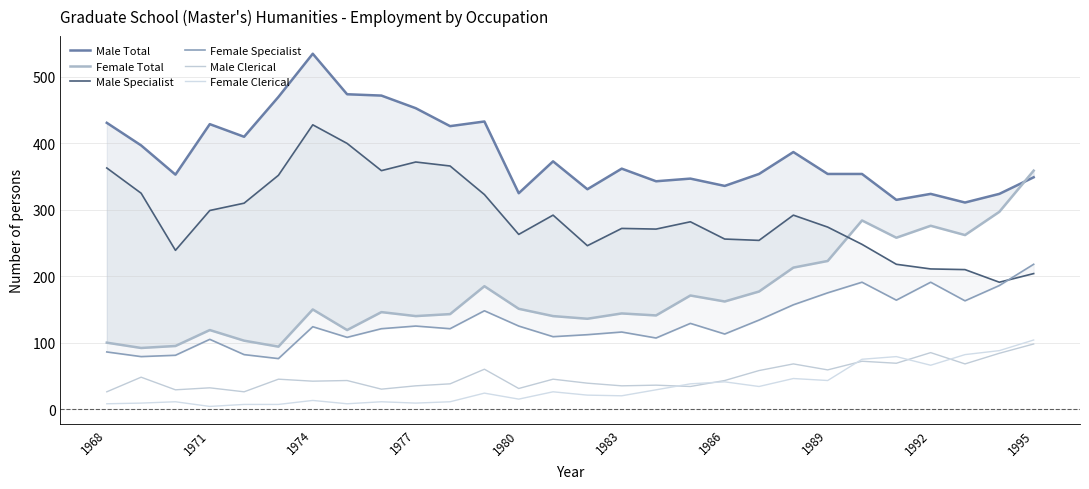

True or false: Male Total has a value of 636 at 1977.

False